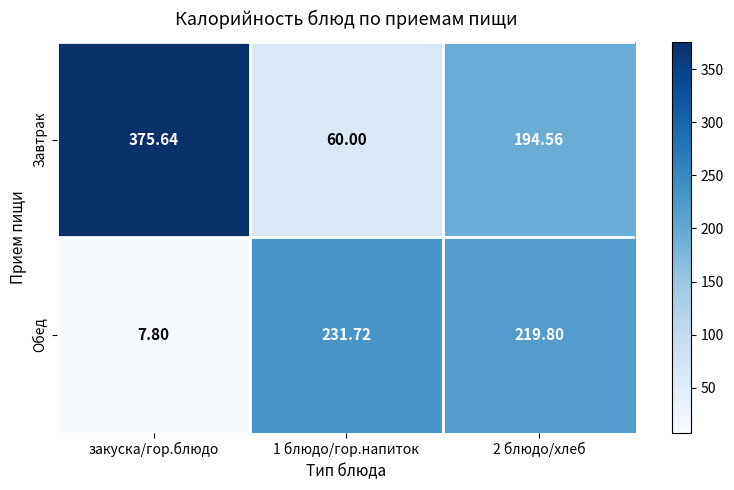

How many data points does each series have?

3